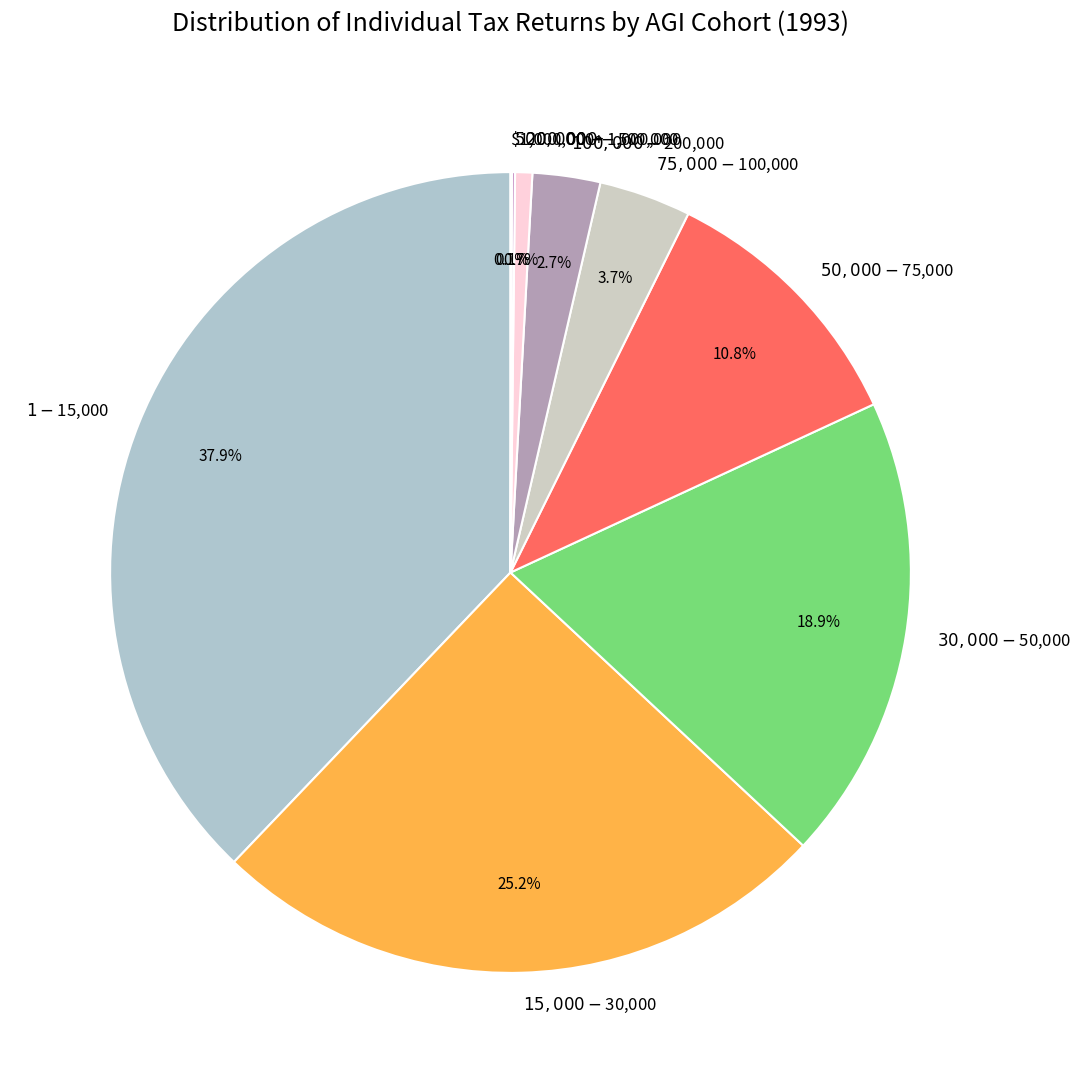

To the nearest percent, what percentage of the pie is $100,000-$200,000?

3%